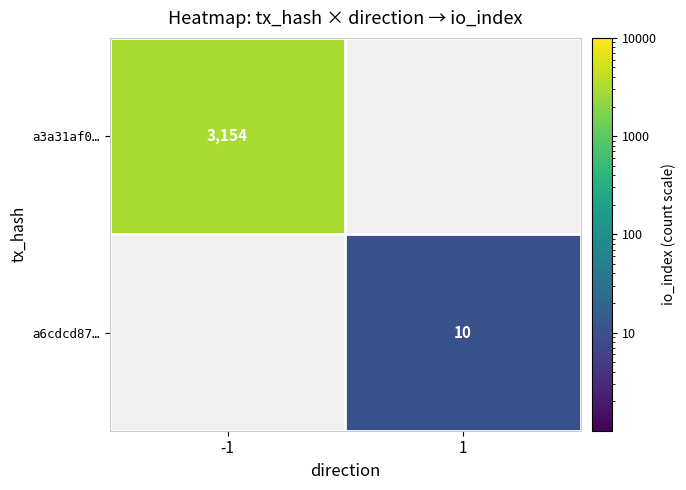

Count the number of categories in the chart.

2